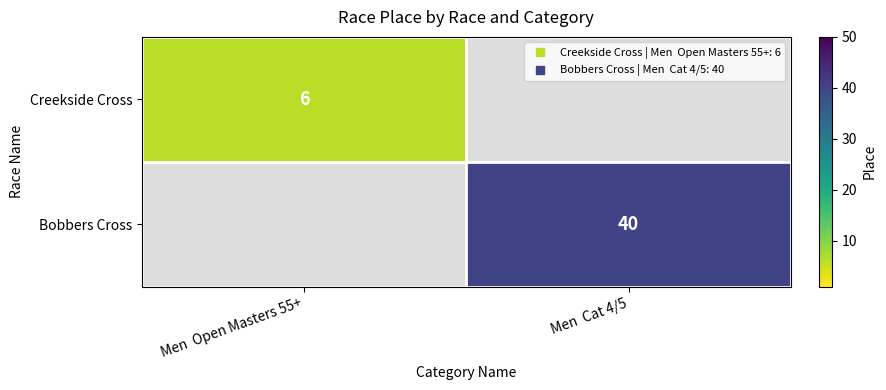

How many categories are shown in the chart?

2